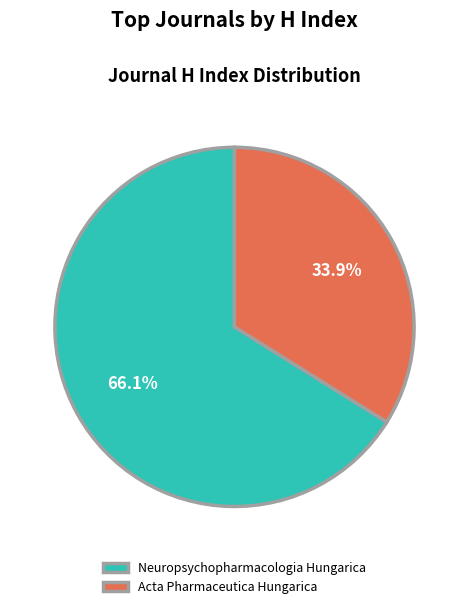

To the nearest percent, what is the average slice percentage?

50%